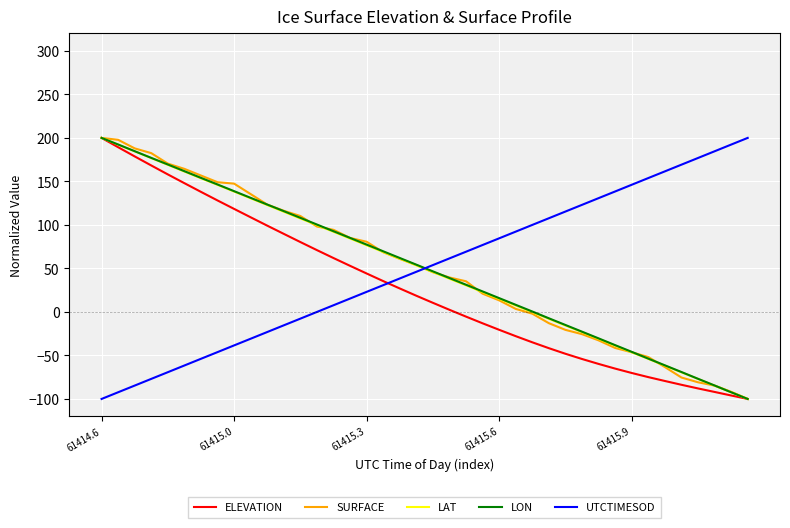

What is the maximum value shown in the chart?

200.0